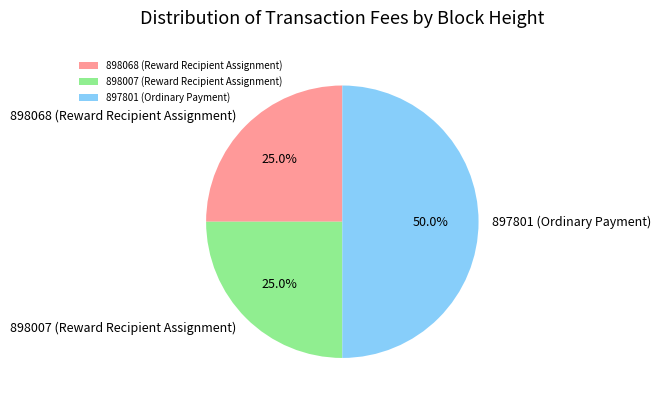

The 898007 (Reward Recipient Assignment) slice represents 39% of the pie. True or false?

False